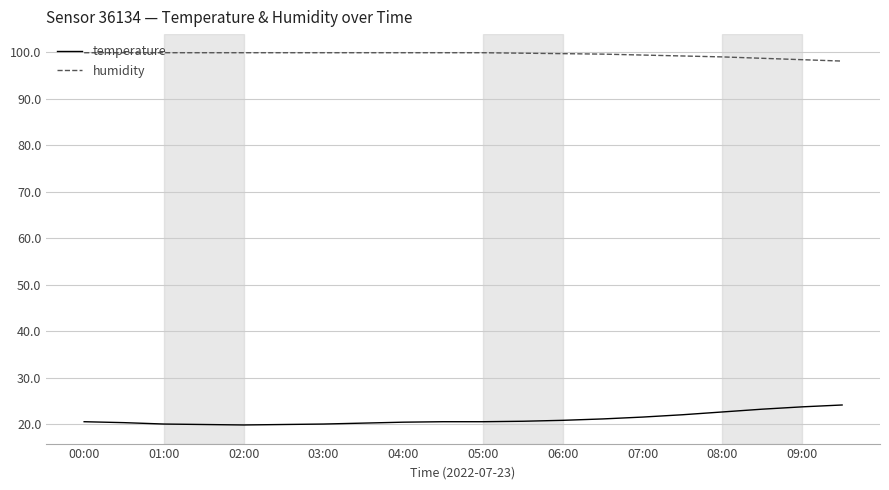

List the series in order of their overall mean, highest first.

humidity, temperature